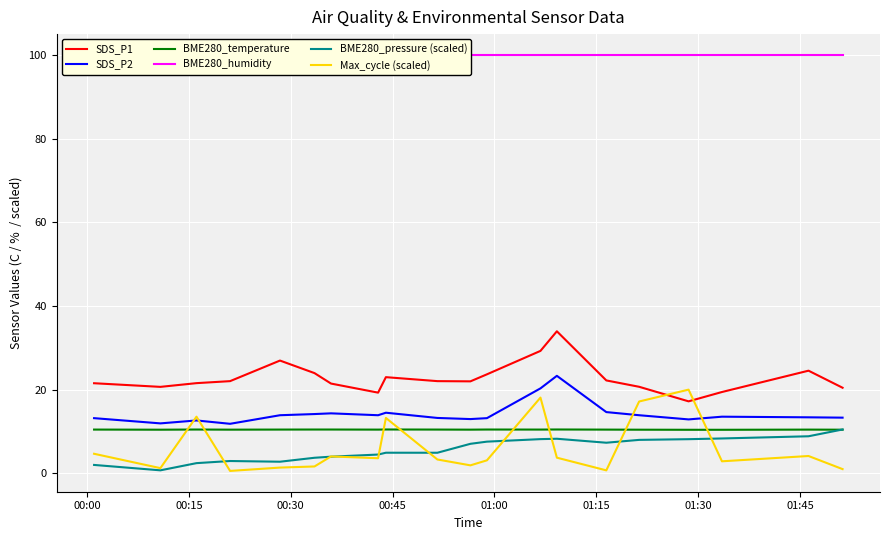

Reading left to right, extract all data points from this chart.

SDS_P1: 21.5	20.6	21.5	22.0	26.9	23.9	21.4	19.2	22.9	22.0	21.9	23.6	29.2	33.9	22.2	20.6	17.2	19.4	24.5	20.4
SDS_P2: 13.2	11.9	12.6	11.8	13.8	14.1	14.3	13.8	14.4	13.2	12.9	13.2	20.3	23.3	14.6	13.8	12.8	13.5	13.3	13.3
BME280_temperature: 10.4	10.4	10.4	10.4	10.4	10.4	10.4	10.4	10.4	10.4	10.4	10.4	10.4	10.4	10.4	10.4	10.4	10.4	10.4	10.4
BME280_humidity: 100.0	100.0	100.0	100.0	100.0	100.0	100.0	100.0	100.0	100.0	100.0	100.0	100.0	100.0	100.0	100.0	100.0	100.0	100.0	100.0
BME280_pressure (scaled): 2.0	0.7	2.4	2.9	2.7	3.7	3.9	4.4	4.9	4.9	7.0	7.5	8.1	8.2	7.3	8.0	8.1	8.3	8.8	10.4
Max_cycle (scaled): 4.6	1.2	13.5	0.5	1.3	1.6	4.0	3.6	13.2	3.3	1.9	3.1	18.1	3.7	0.7	17.1	20.0	2.8	4.1	1.0